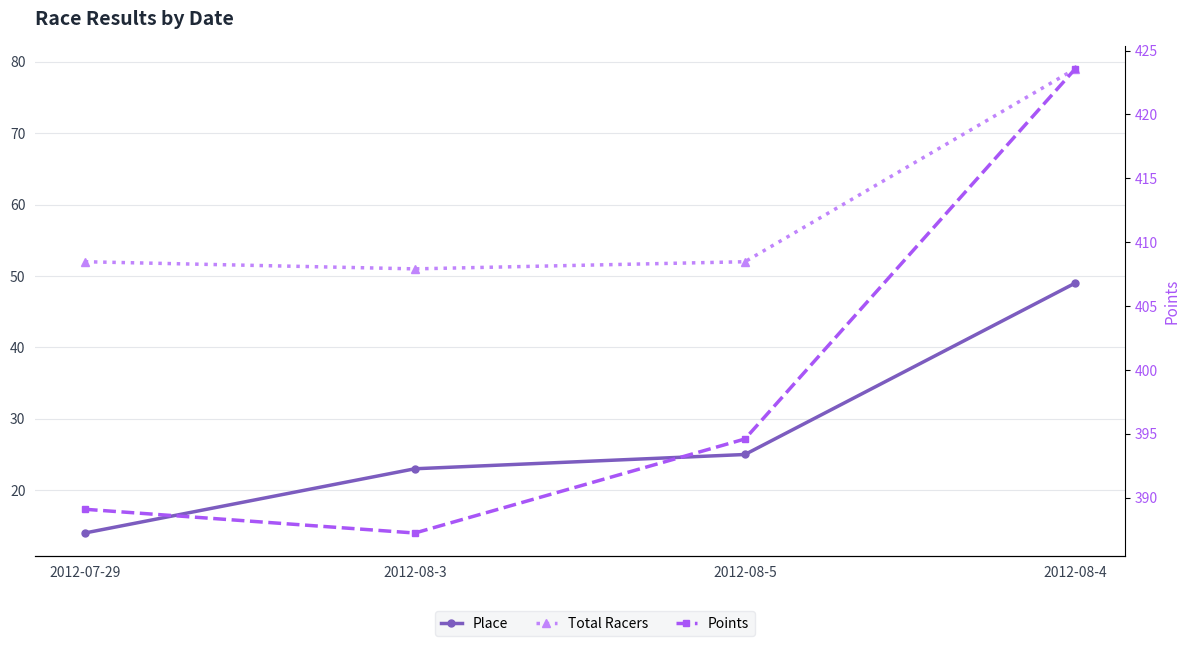

What is the value of the Total Racers point at the 1st from the left?

52.0